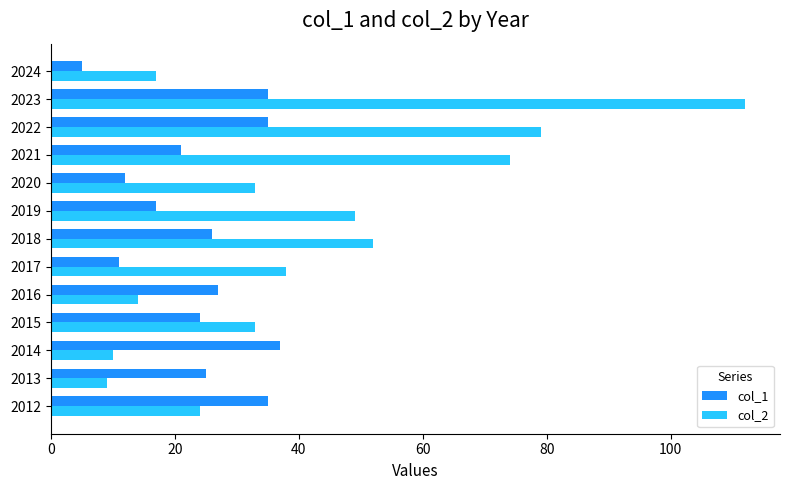

What are all the series names shown in the legend?

col_1, col_2